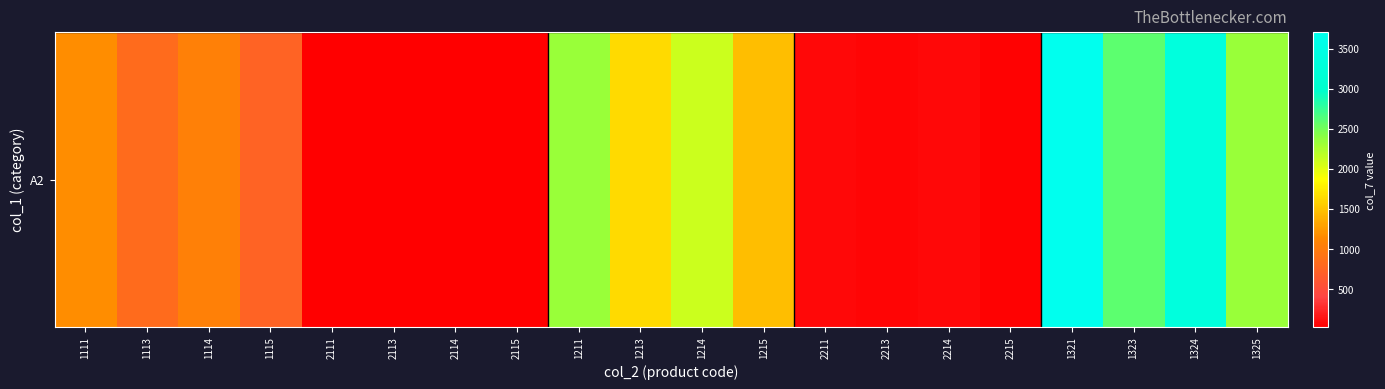

List the labels in order of value, largest first.

1321, 1324, 1323, 1211, 1325, 1214, 1213, 1215, 1111, 1114, 1113, 1115, 2211, 2214, 2213, 2215, 2111, 2114, 2113, 2115